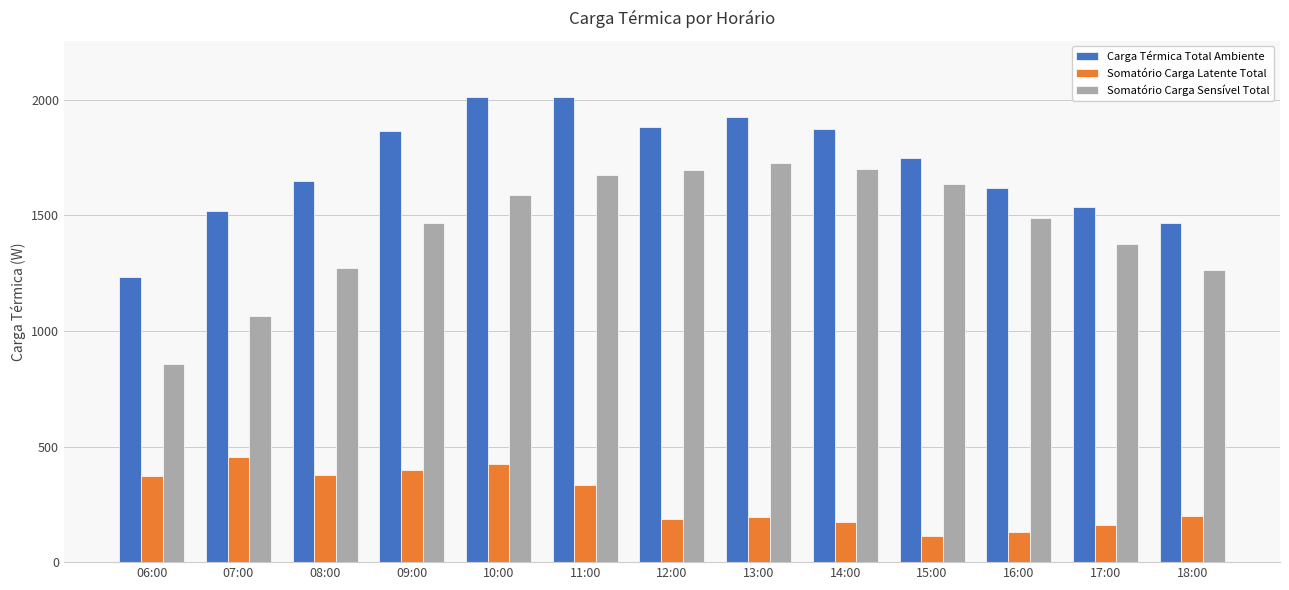

What is the value of the Somatório Carga Sensível Total bar at the 12th from the left?

1375.2